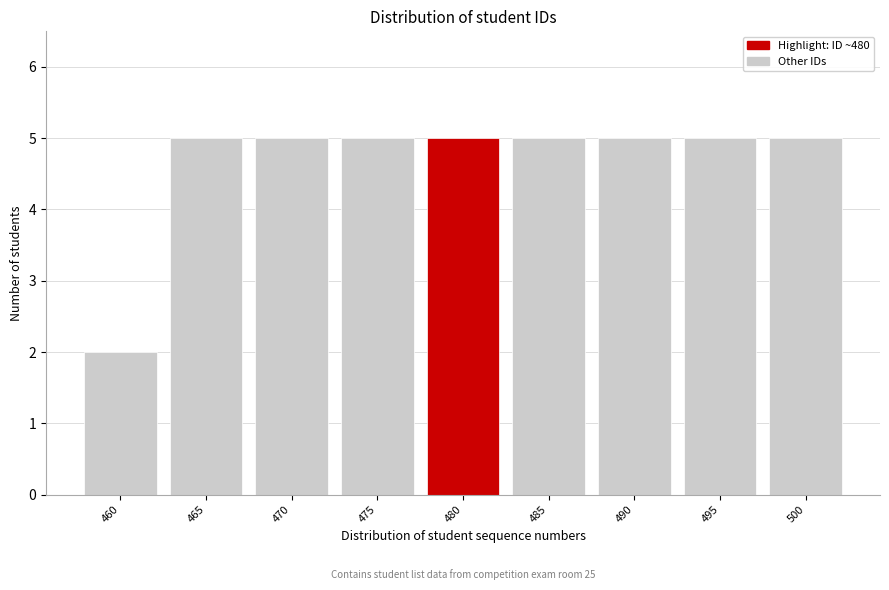

Reading left to right, extract all data points from this chart.

2	5	5	5	5	5	5	5	5